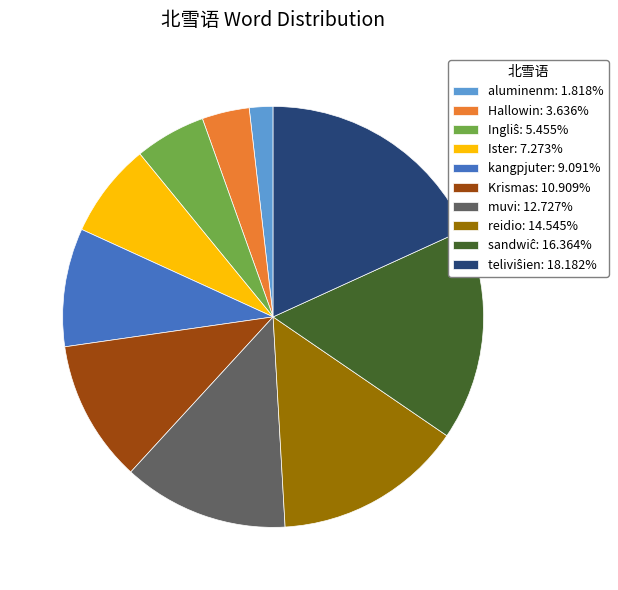

Is there a majority slice in this chart?

No